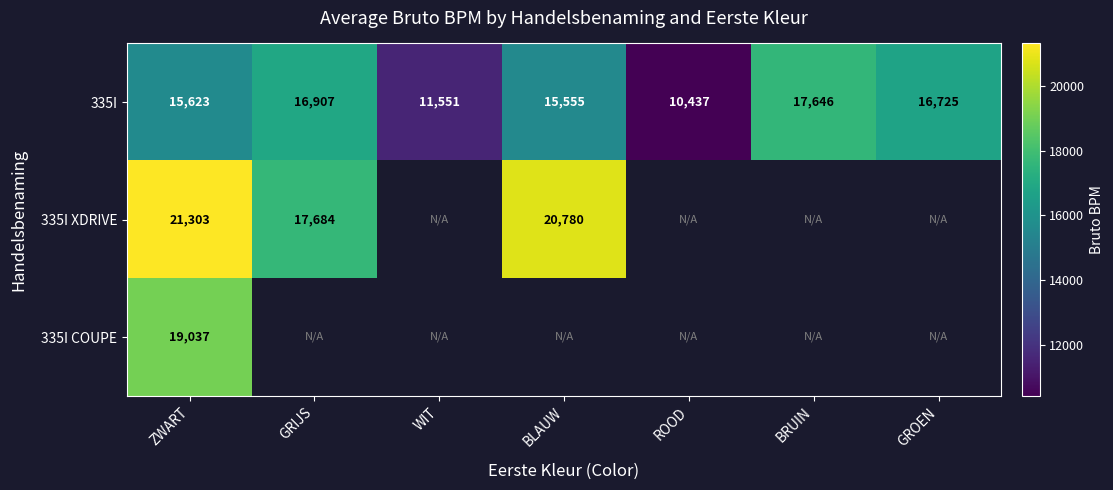

Between ZWART and ROOD, which is larger?

ZWART